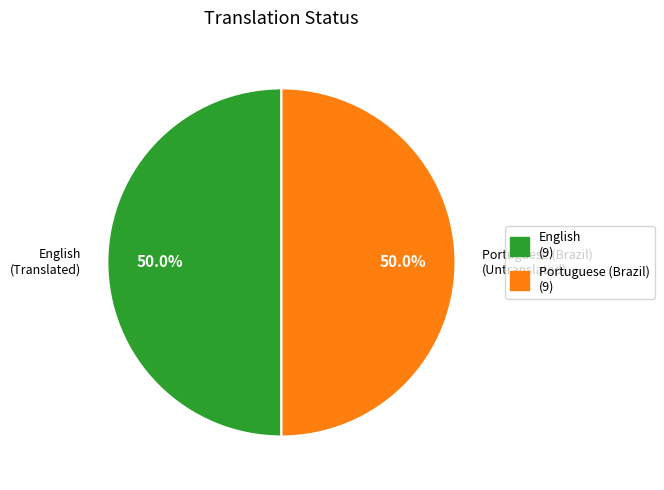

What is the total percentage of Portuguese (Brazil) (9) and English (9)?

100.0%